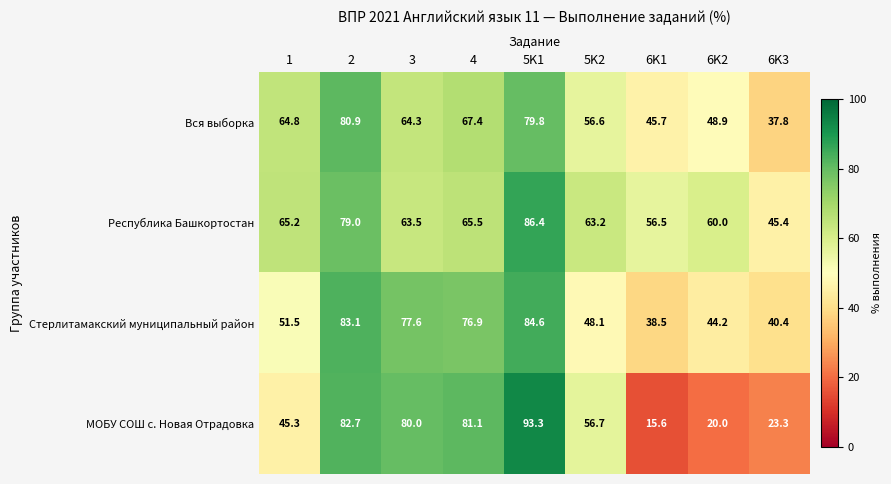

Is it true that Вся выборка equals 66.2 at 6K2?

False